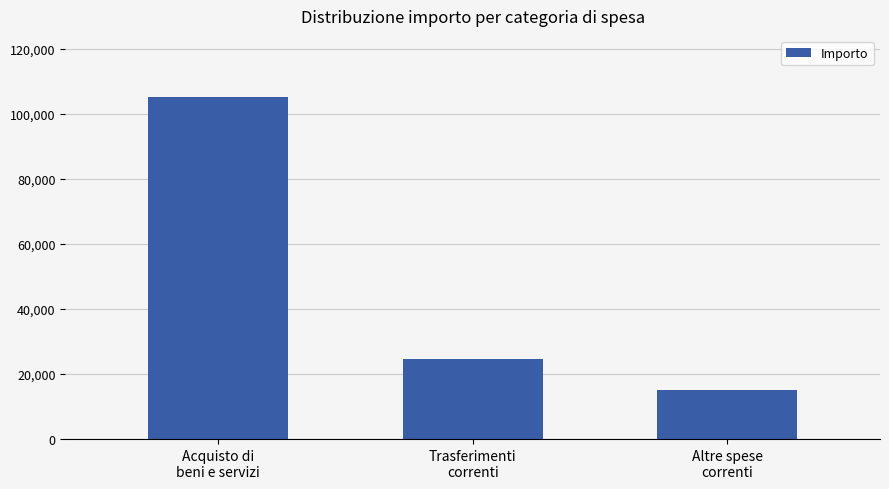

At which label does the data first exceed 24672?

Acquisto di
beni e servizi